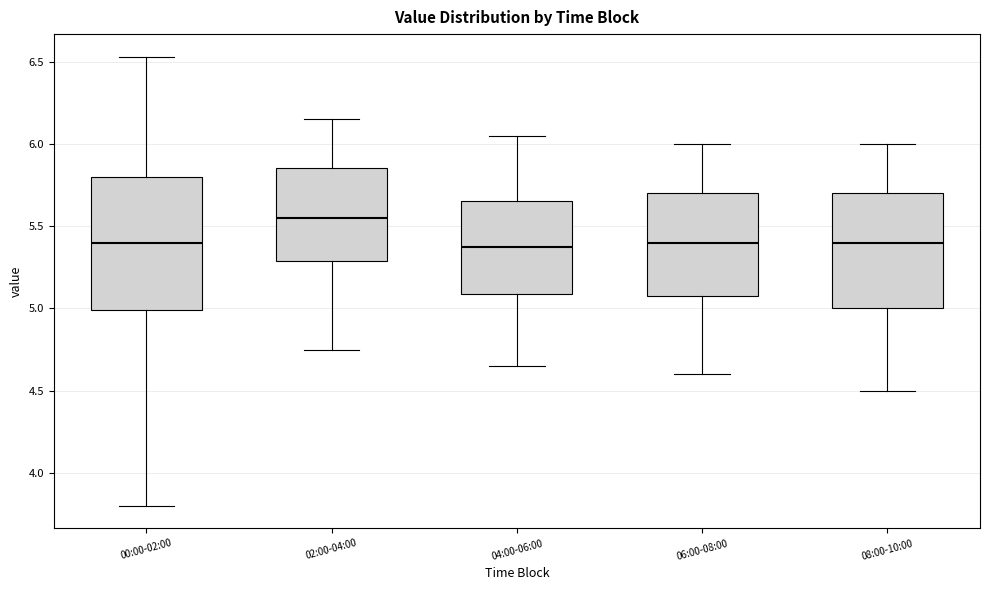

Reading left to right, read every box against the y-axis: the position of its median line, the range the box covers, and the ends of its whiskers. The values are not printed on the chart, so give them approximately, as read against the axis.

00:00-02:00: median 5.40, box 5.00 to 5.80, whiskers 3.80 to 6.55
02:00-04:00: median 5.55, box 5.30 to 5.85, whiskers 4.75 to 6.15
04:00-06:00: median 5.40, box 5.10 to 5.65, whiskers 4.65 to 6.05
06:00-08:00: median 5.40, box 5.10 to 5.70, whiskers 4.60 to 6.00
08:00-10:00: median 5.40, box 5.00 to 5.70, whiskers 4.50 to 6.00